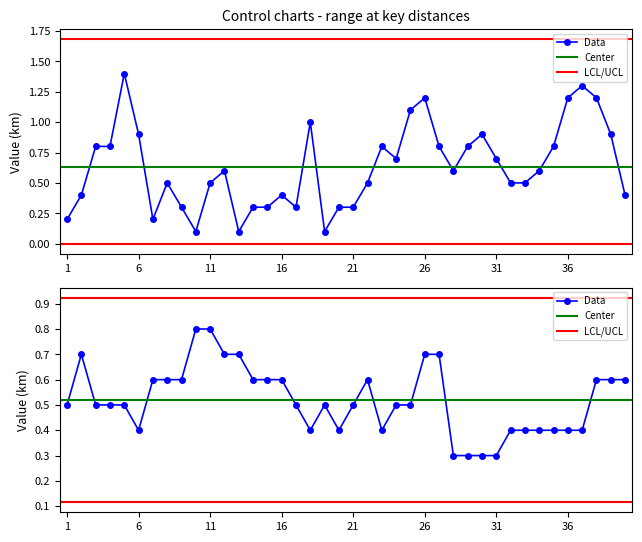

True or false: 3.819 has more than 1 points higher than both neighbors.

True